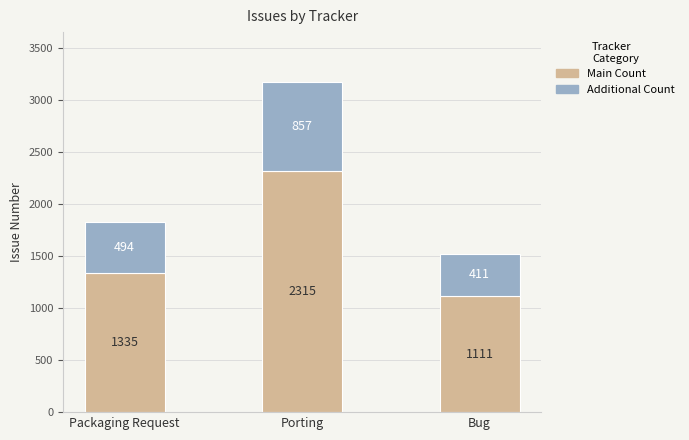

Reading left to right, list the values for the Main Count series.

1335	2315	1111